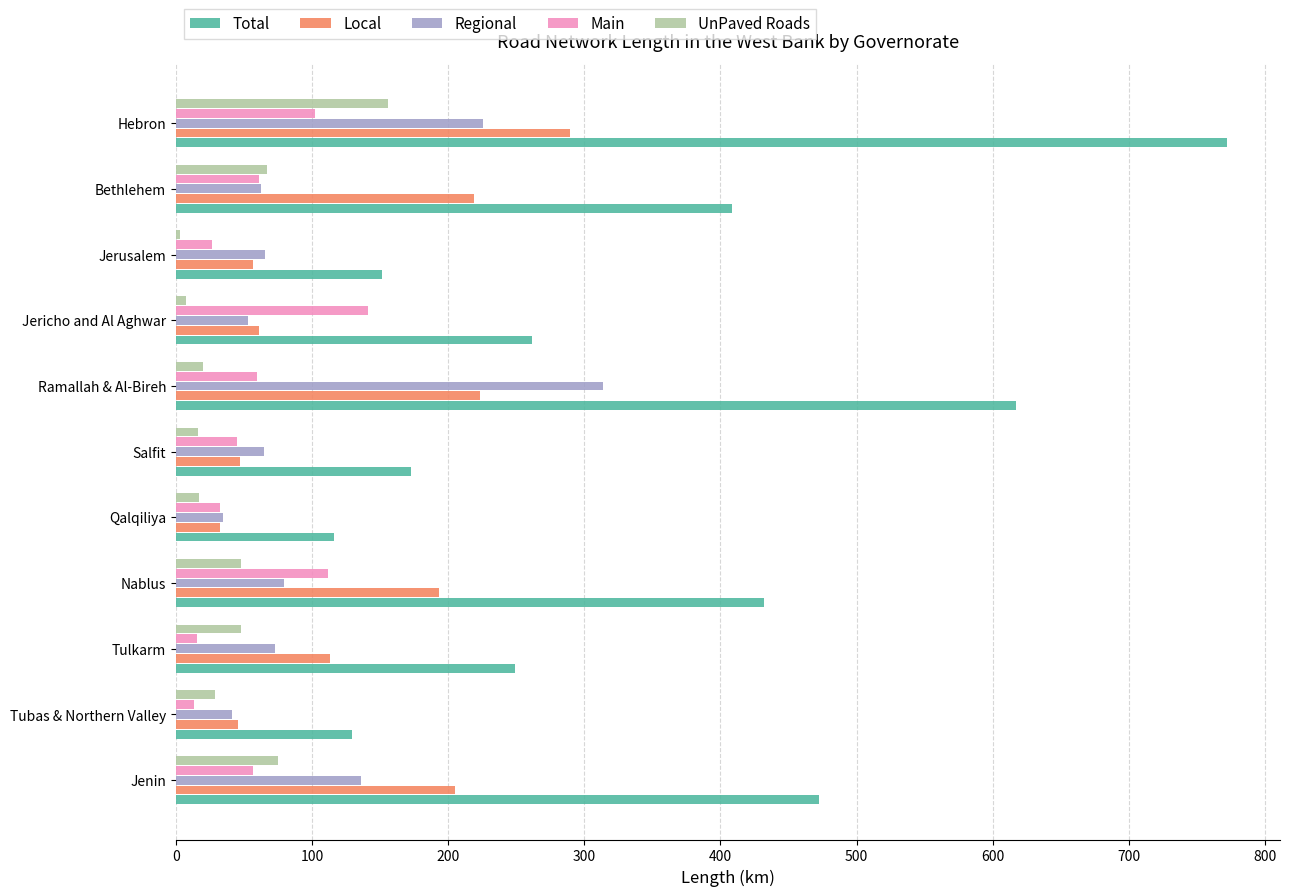

At which category is the sum across all series the highest?

Hebron